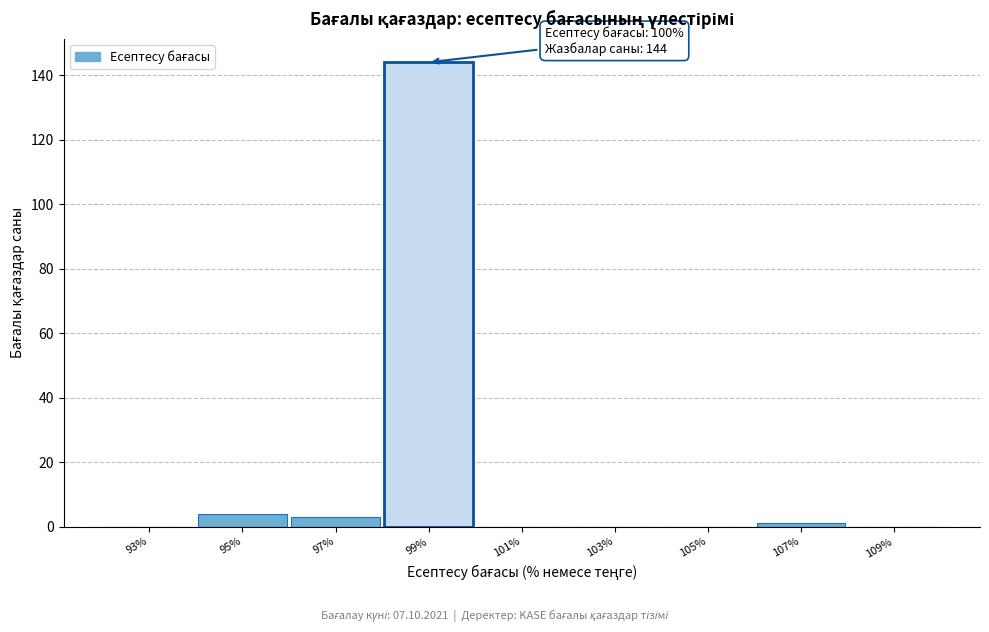

Reading left to right, transcribe all the data shown in this chart.

93%=0	95%=4	97%=3	99%=144	101%=0	103%=0	105%=0	107%=1	109%=0